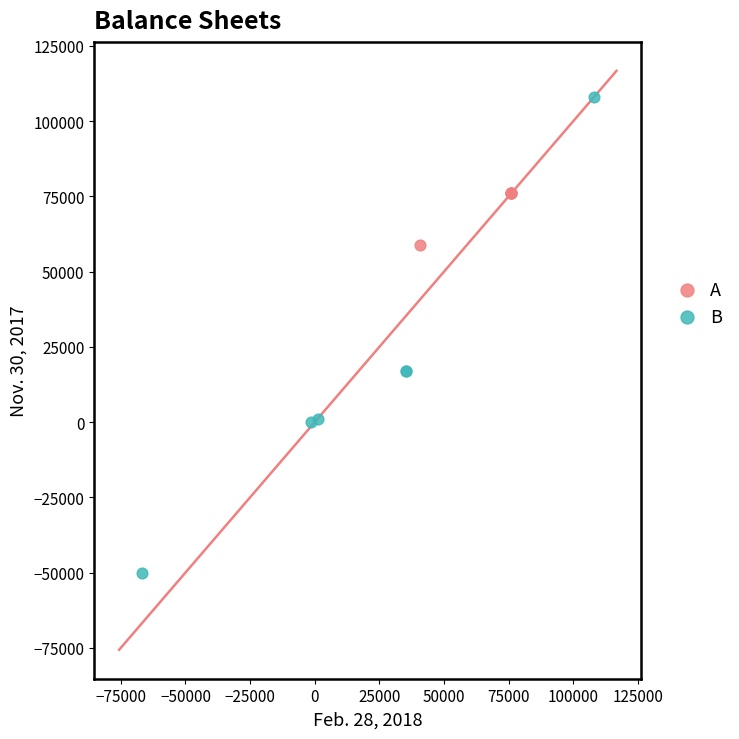

Which series contains the highest Y value?

B